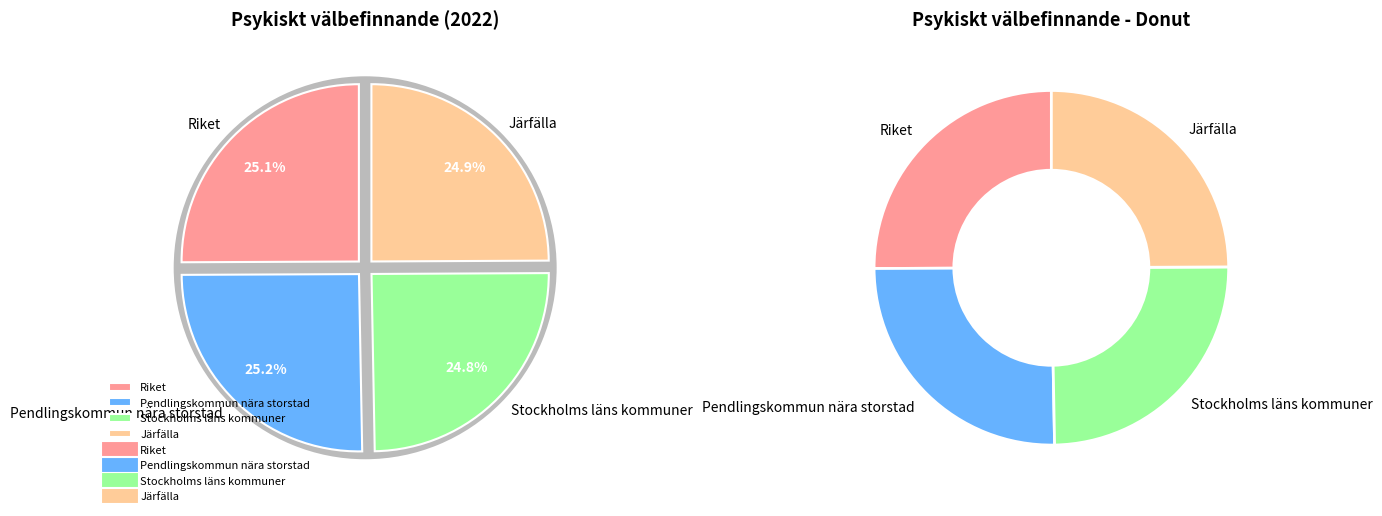

Which category has the biggest portion of the pie?

Pendlingskommun nära storstad